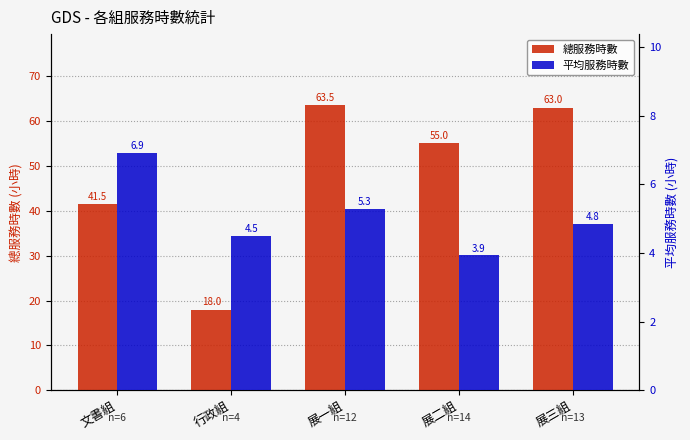

Rank the series at 文書組 from highest to lowest value.

總服務時數, 平均服務時數